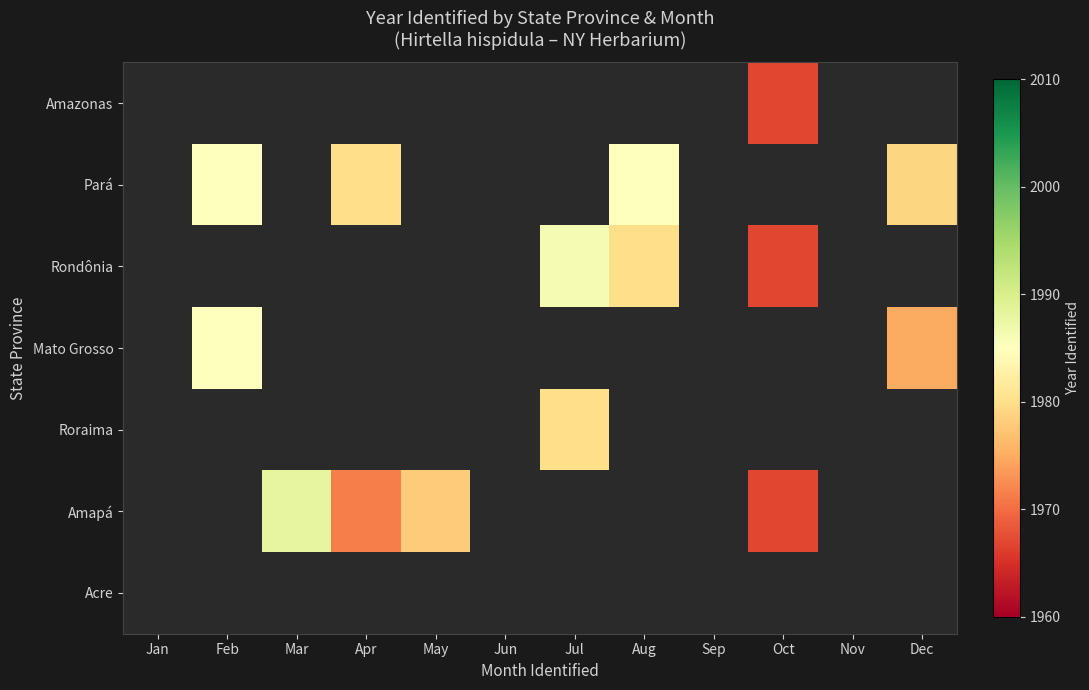

Between Feb and Aug, which series saw the biggest shift?

Pará